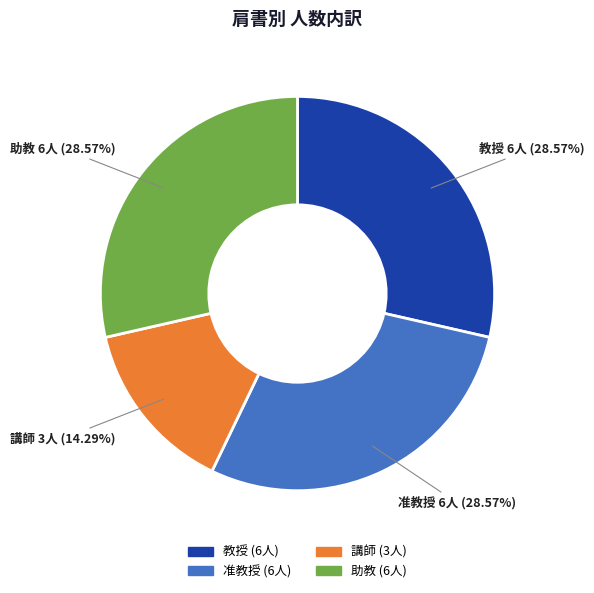

Which category has the smallest portion of the pie?

講師